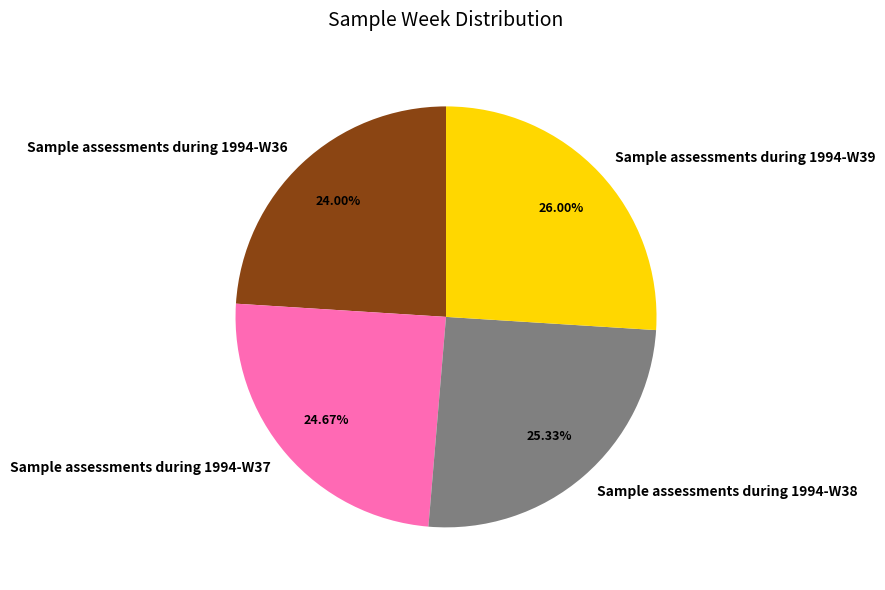

Between Sample assessments during 1994-W37 and Sample assessments during 1994-W36, which is larger?

Sample assessments during 1994-W37